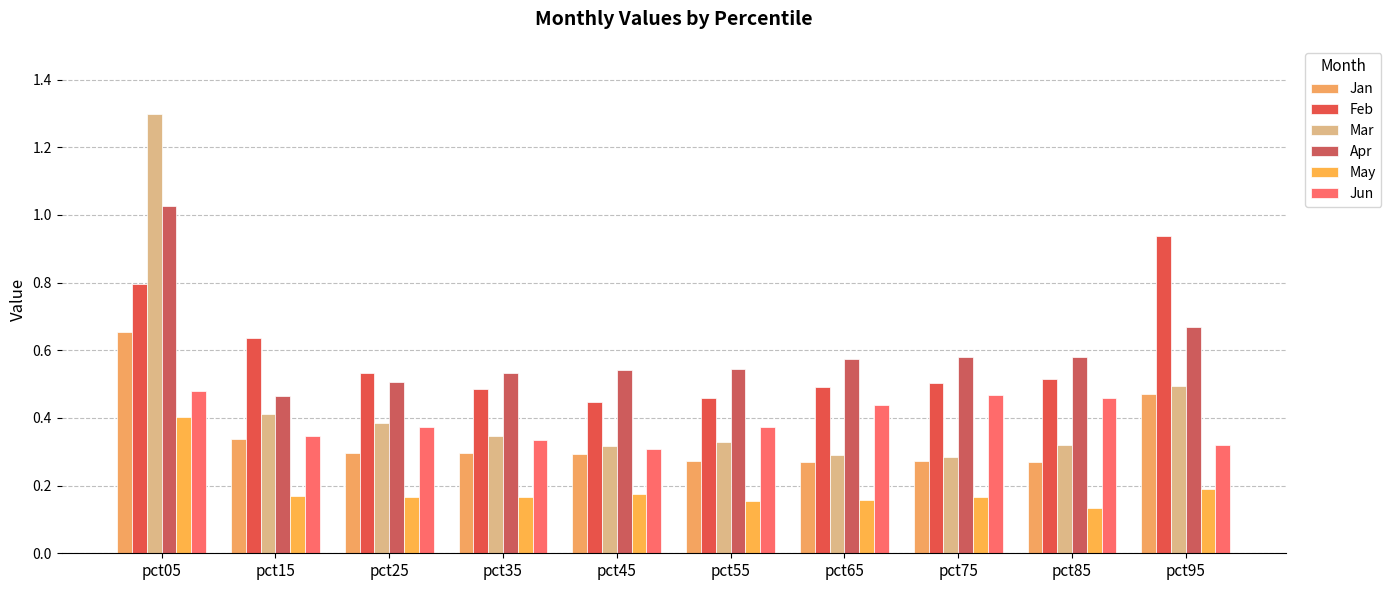

Count the Jun values in the range 0 to 1.

10